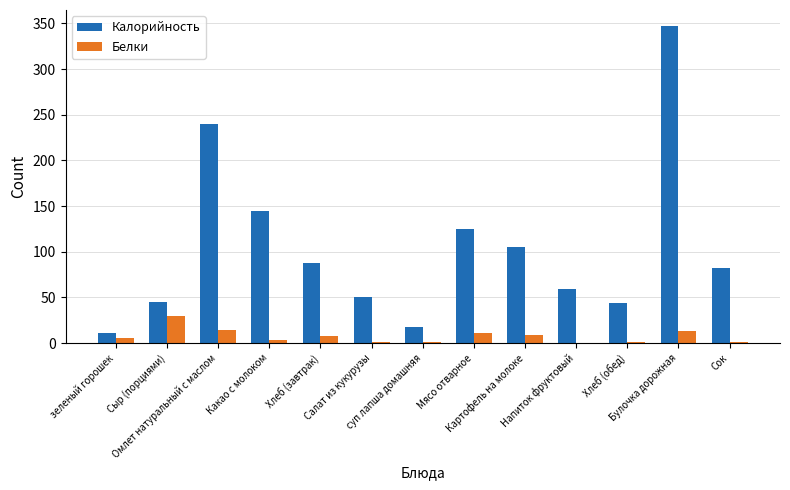

Which series has the largest total across all categories?

Калорийность